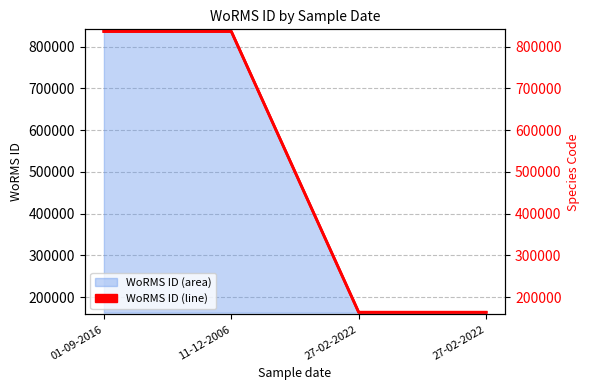

True or false: there are more than 2 points higher than both neighbors.

False